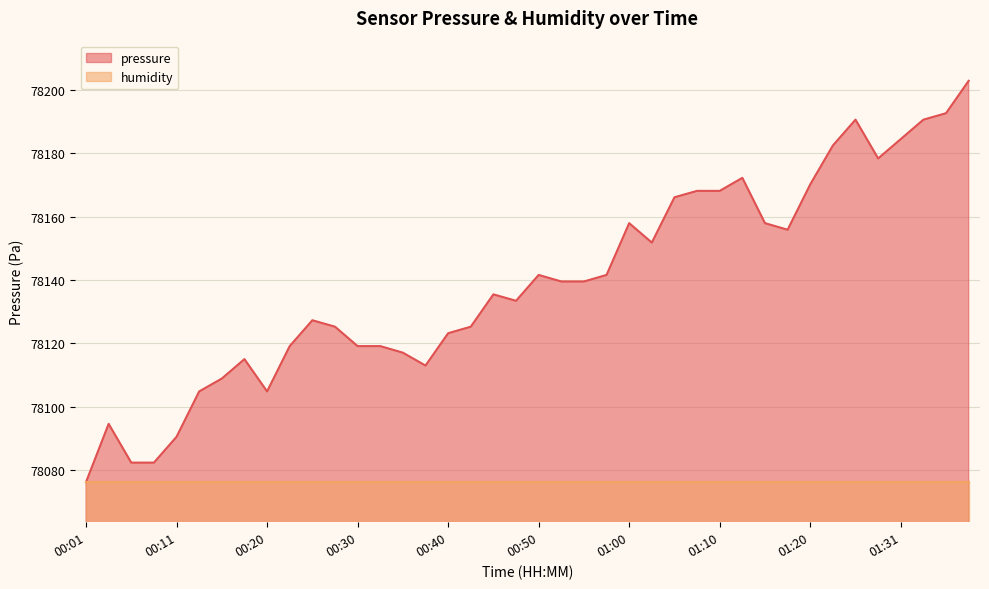

True or false: the data shows 78190.5 at 01:33.

True